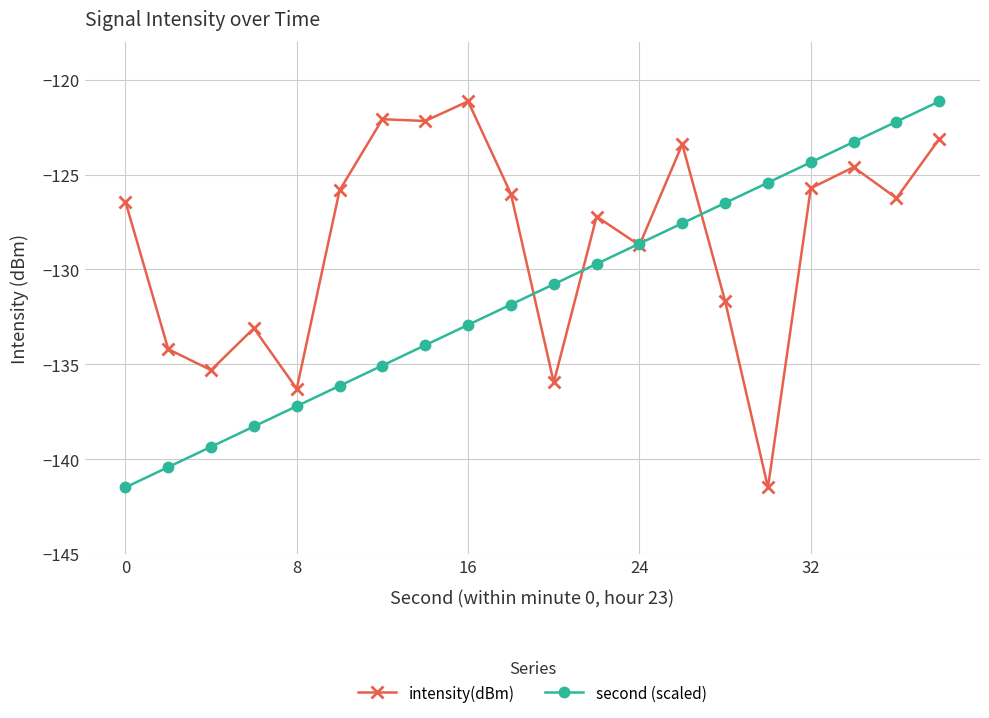

Which series has the largest total across all categories?

intensity(dBm)